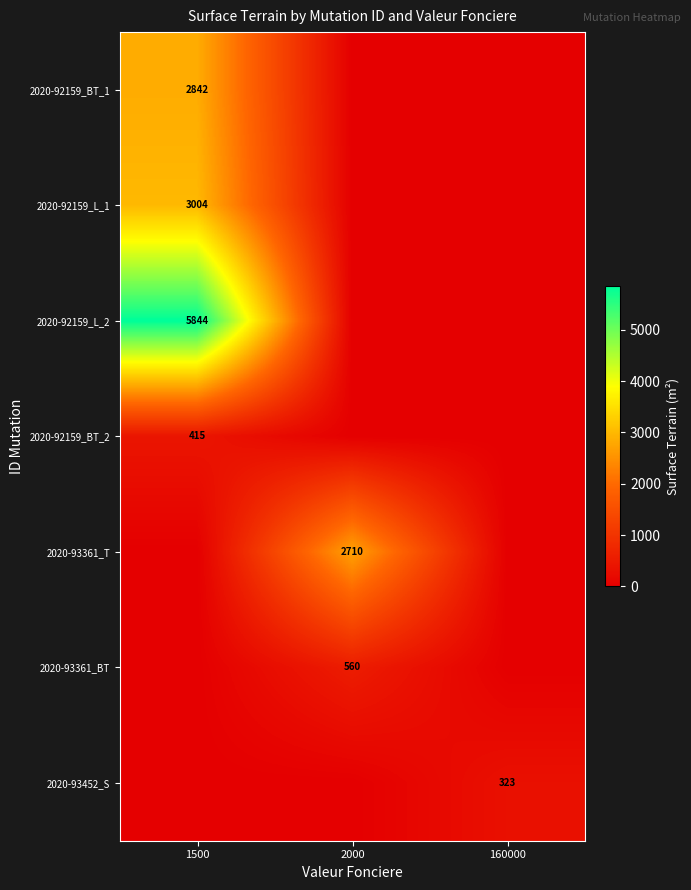

The value of 2020-93361_BT at 2000 is 969. True or false?

False